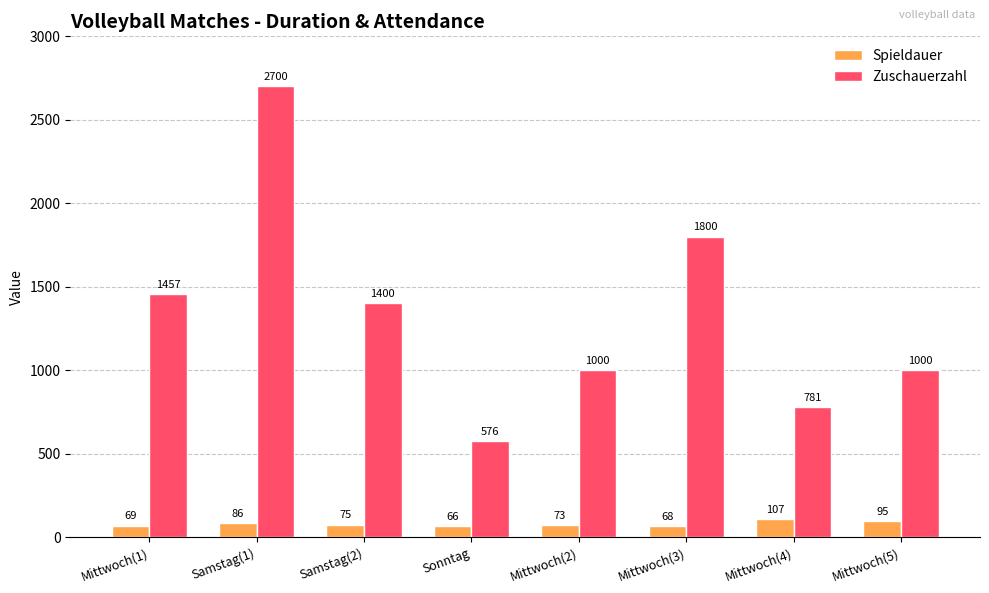

Which series changed the most between Mittwoch(4) and Mittwoch(5)?

Zuschauerzahl